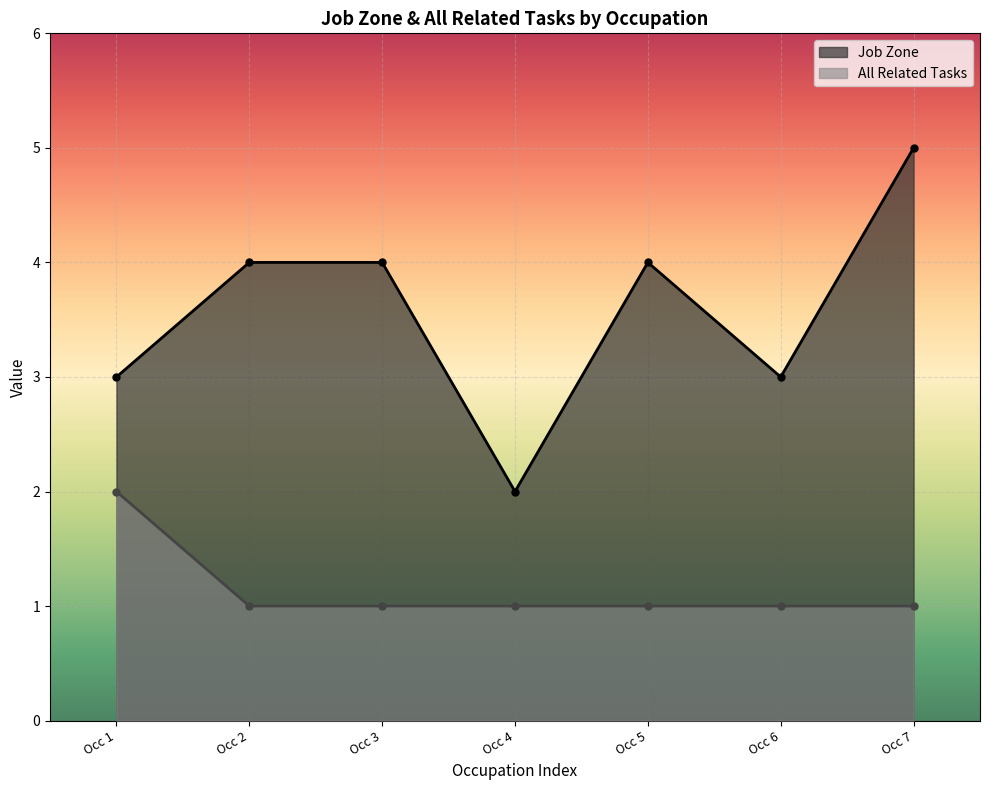

What are all the series names shown in the legend?

Job Zone, All Related Tasks